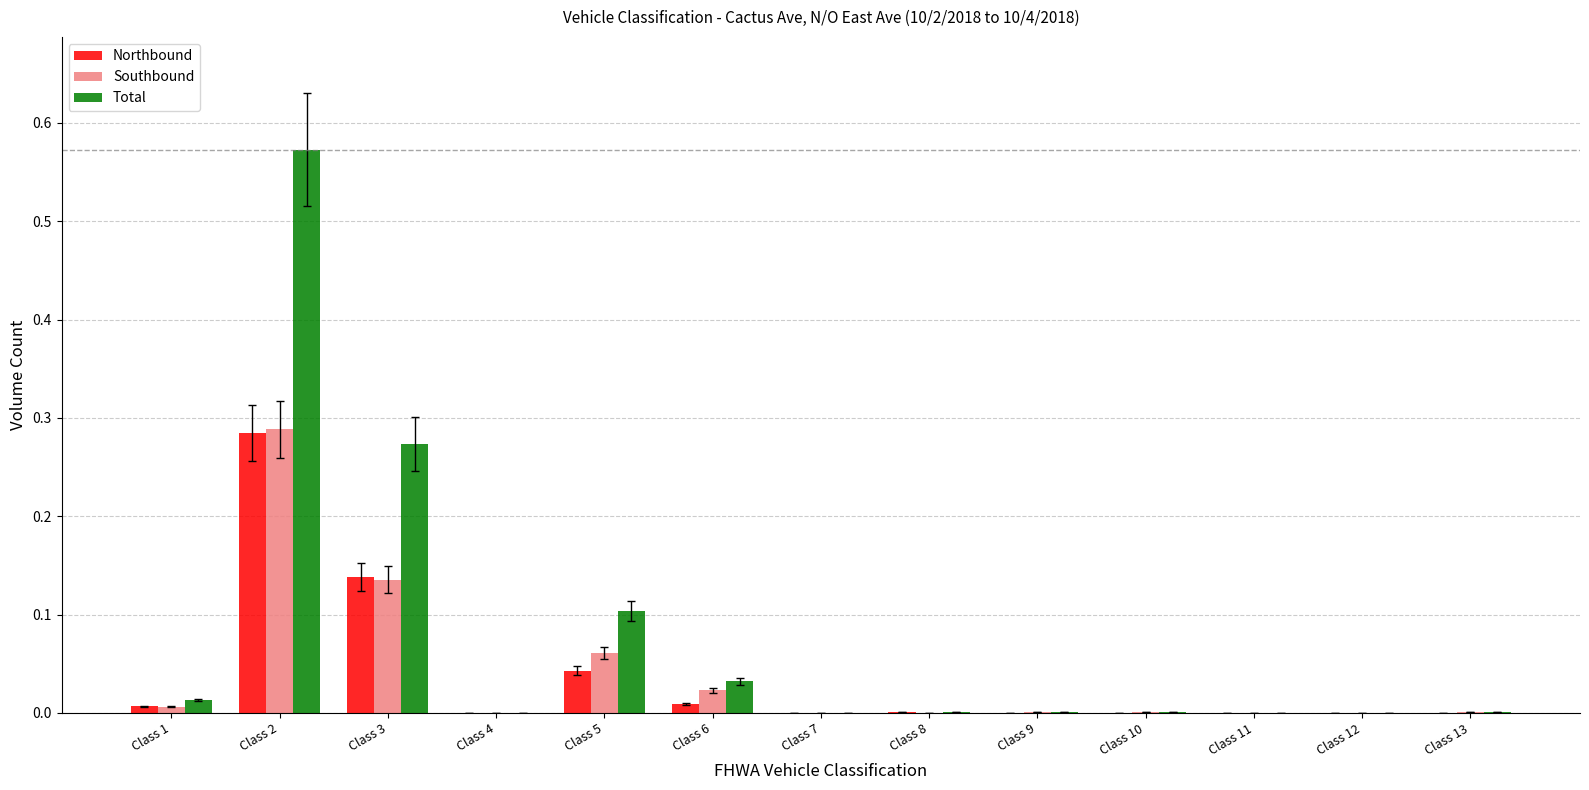

Which series has the largest total across all categories?

Total